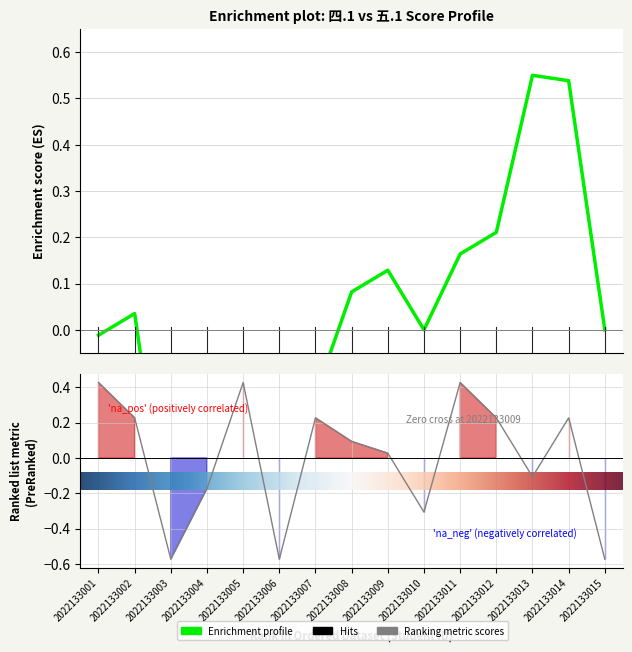

What is the value of the 8th point from the left?

0.1